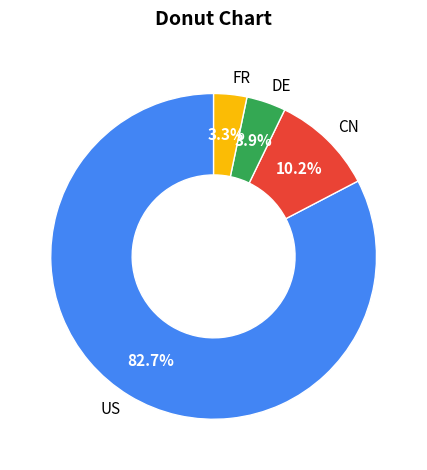

Which has a higher value, CN or FR?

CN